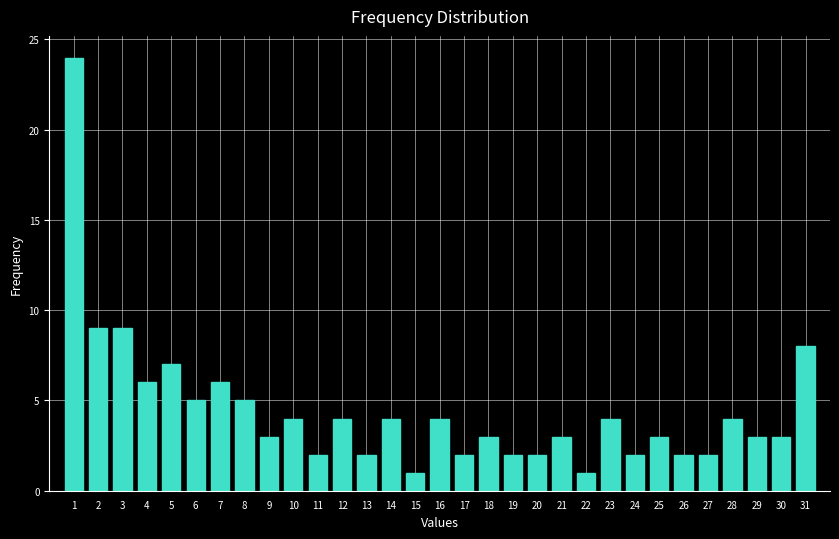

What is the value of the 17th bar from the left?

2